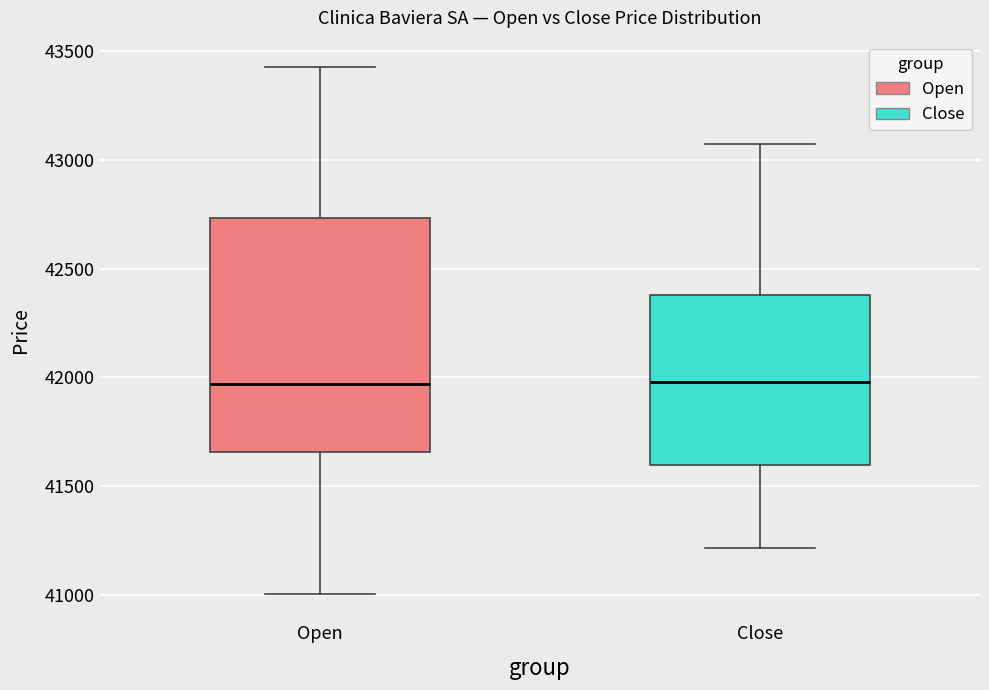

Which box is the tallest, from its lower edge to its upper edge?

Open